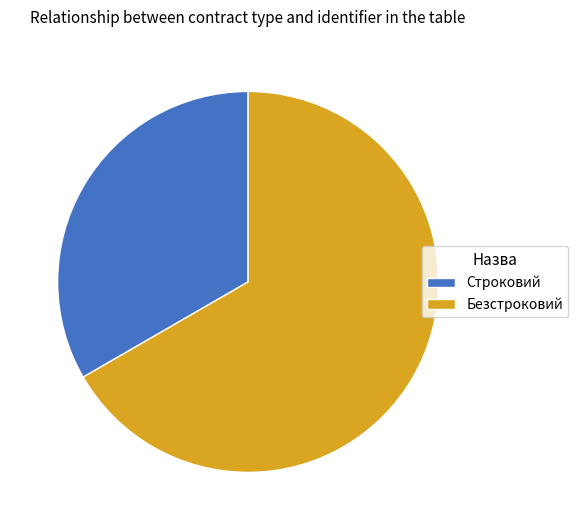

Between Безстроковий and Строковий, which is larger?

Безстроковий